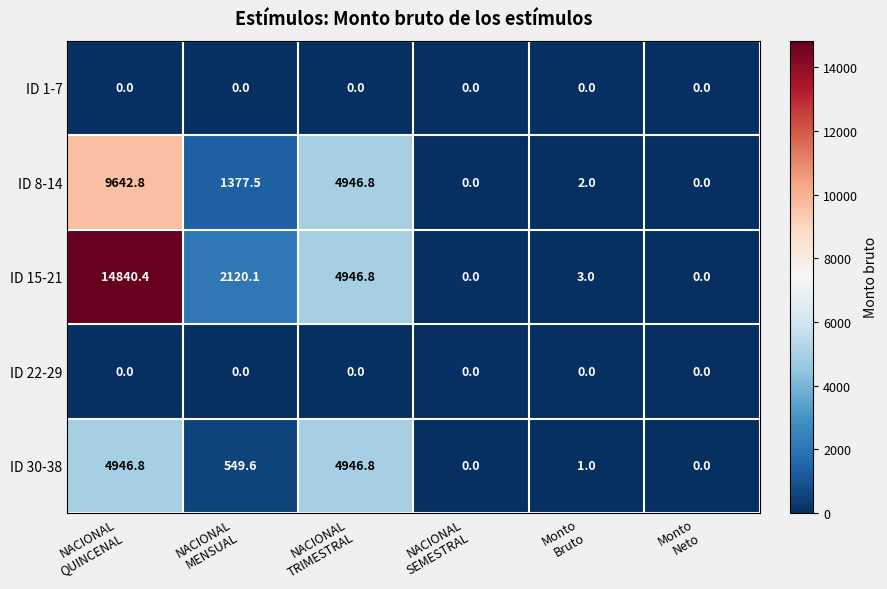

How many data points in ID 8-14 are above 1377?

3